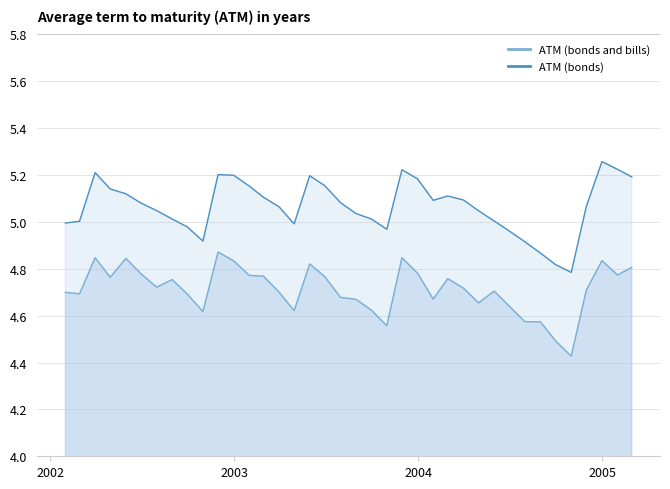

What is the maximum value shown in the chart?

5.3